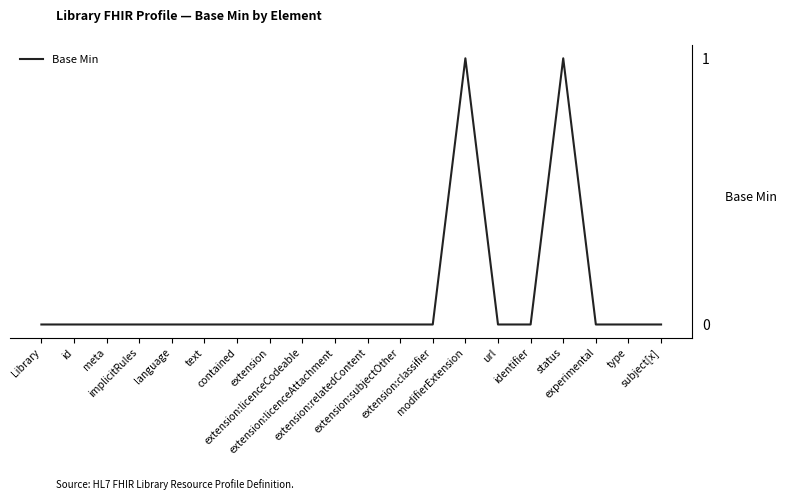

How many lines are shown in the chart?

1